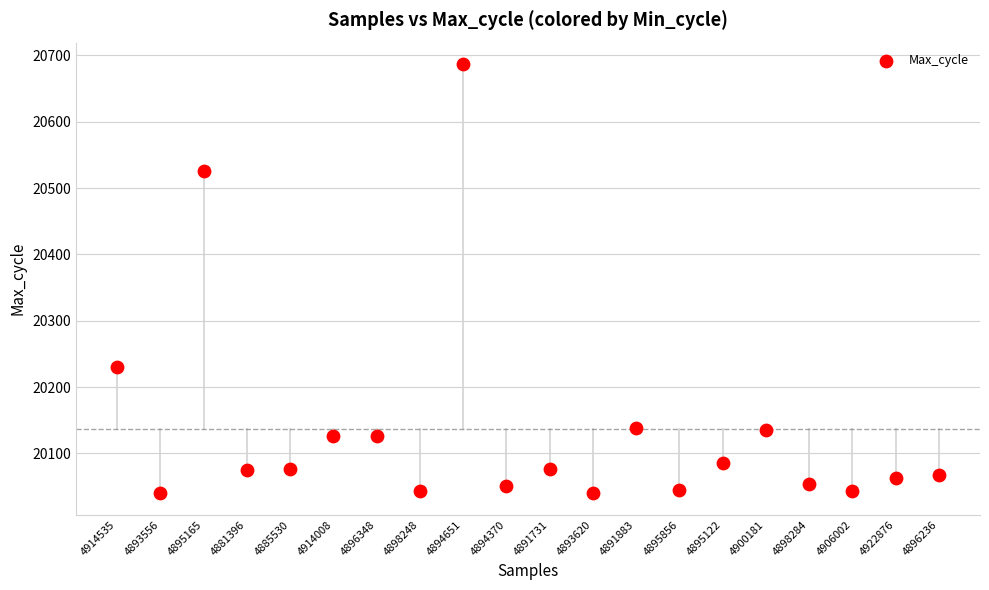

What Y value in the scatter plot is closest to 20363?

20231